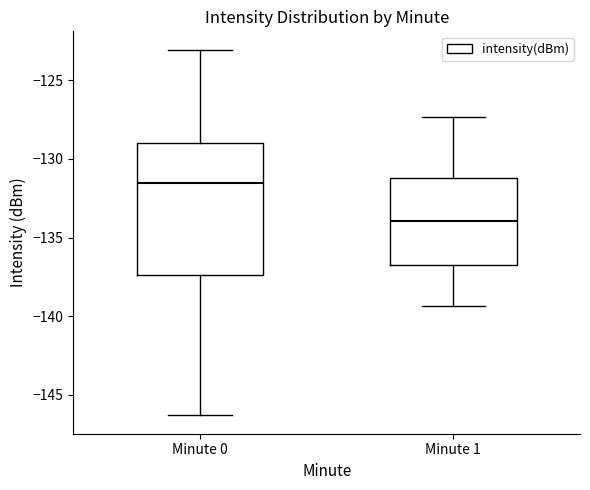

Which box has the highest median line?

Minute 0